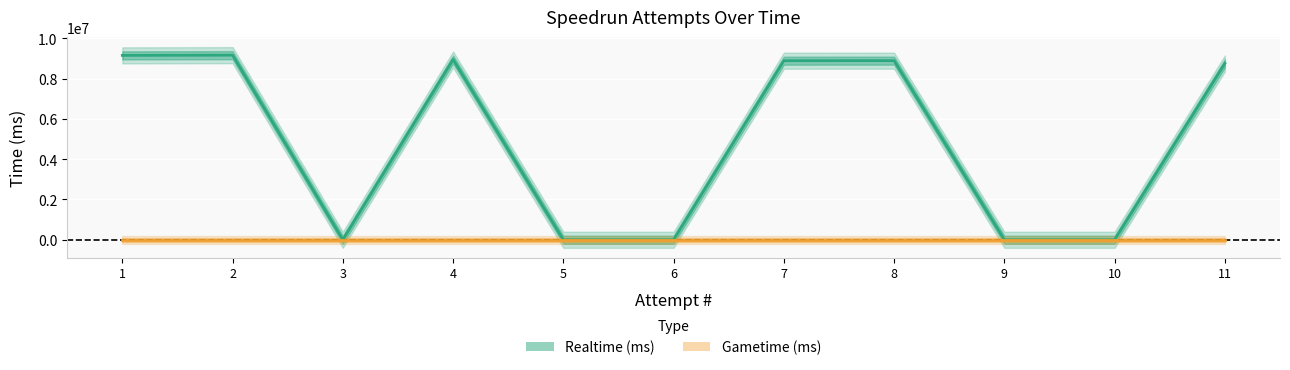

What is the average value of the Realtime (ms) series?

4892541